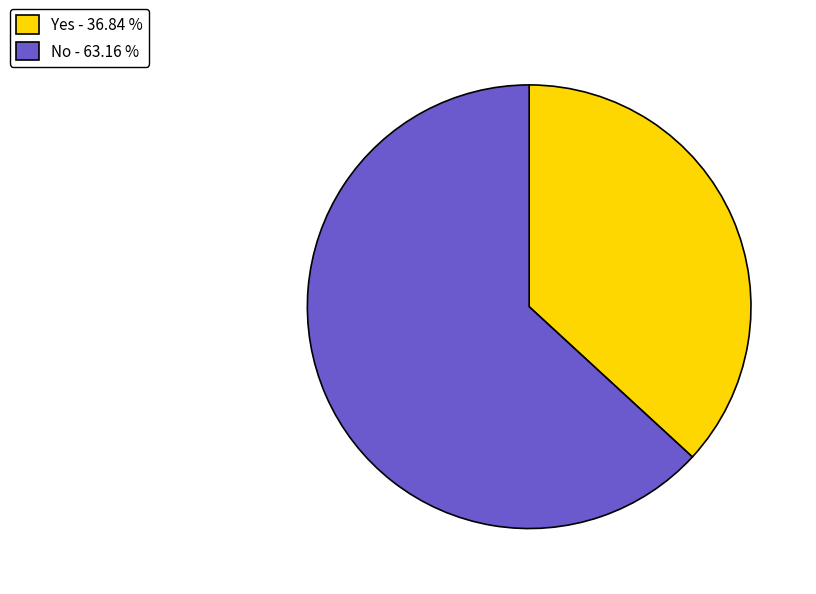

Do No - 63.16 % and Yes - 36.84 % together represent more than half of the pie?

Yes